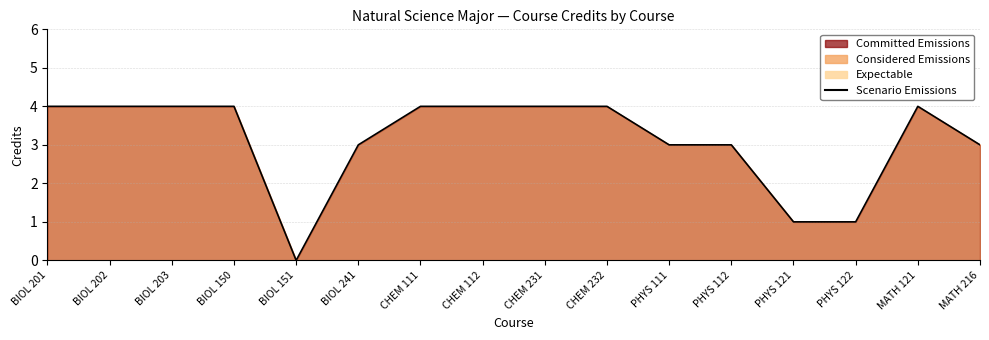

Does the chart display data point markers on the line(s)?

No